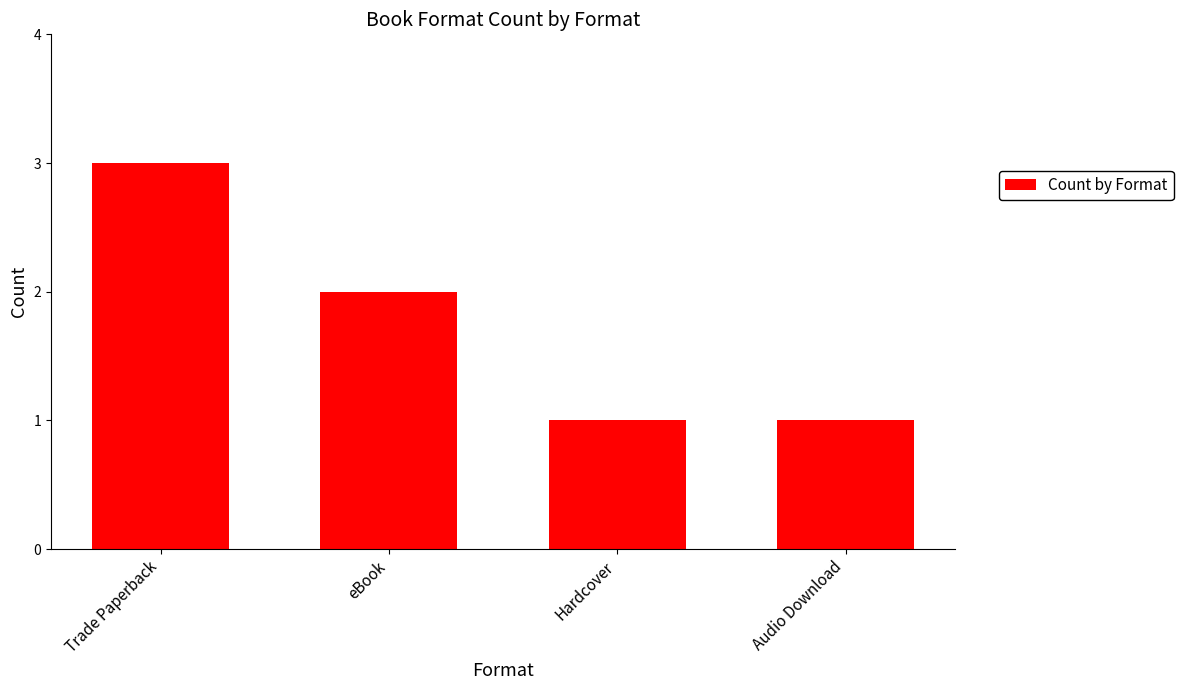

What is the average value?

2